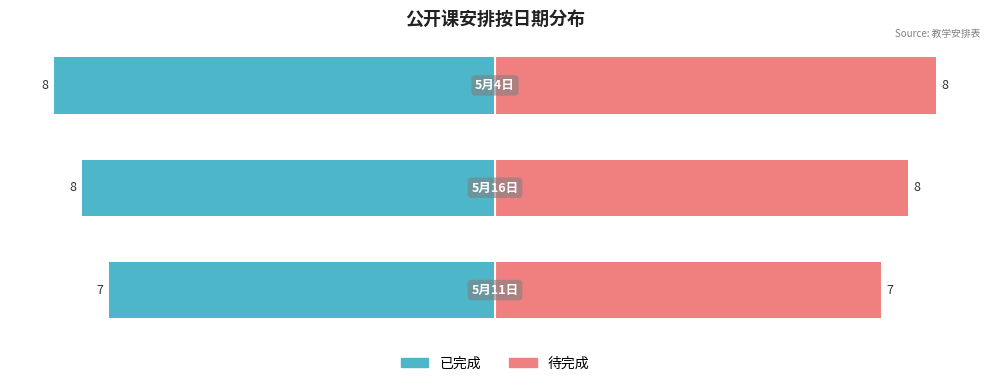

Rank the series by their average value, from lowest to highest.

已完成, 待完成